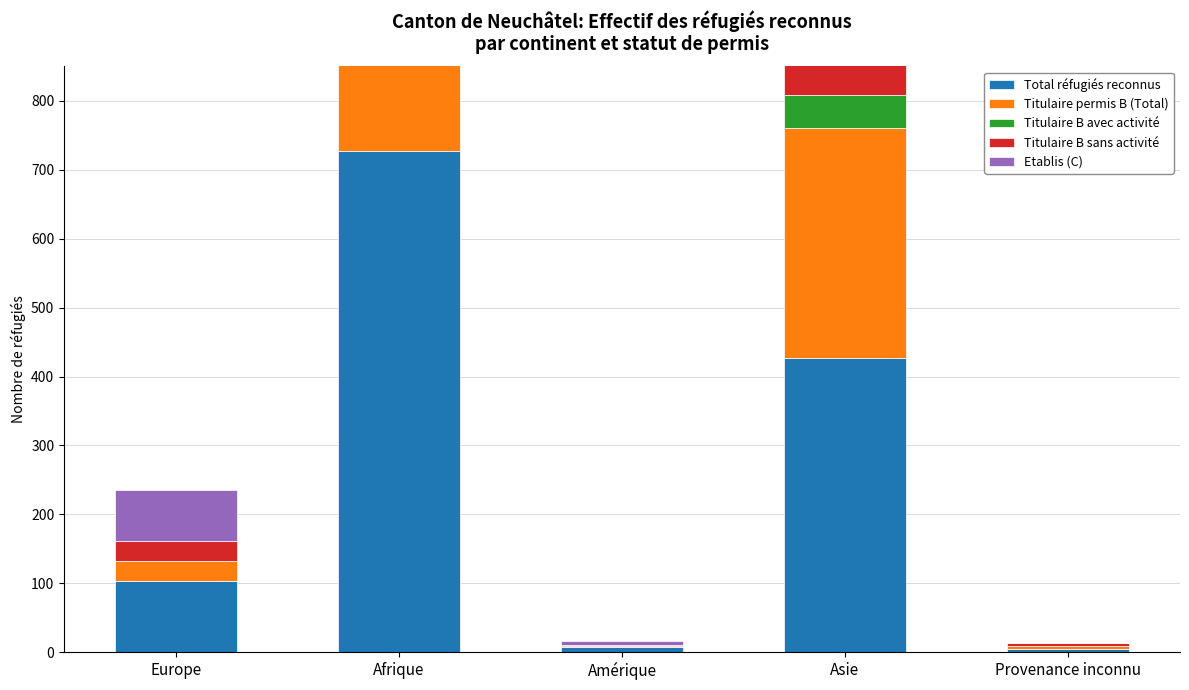

How many values in the Etablis (C) series are below 74?

2